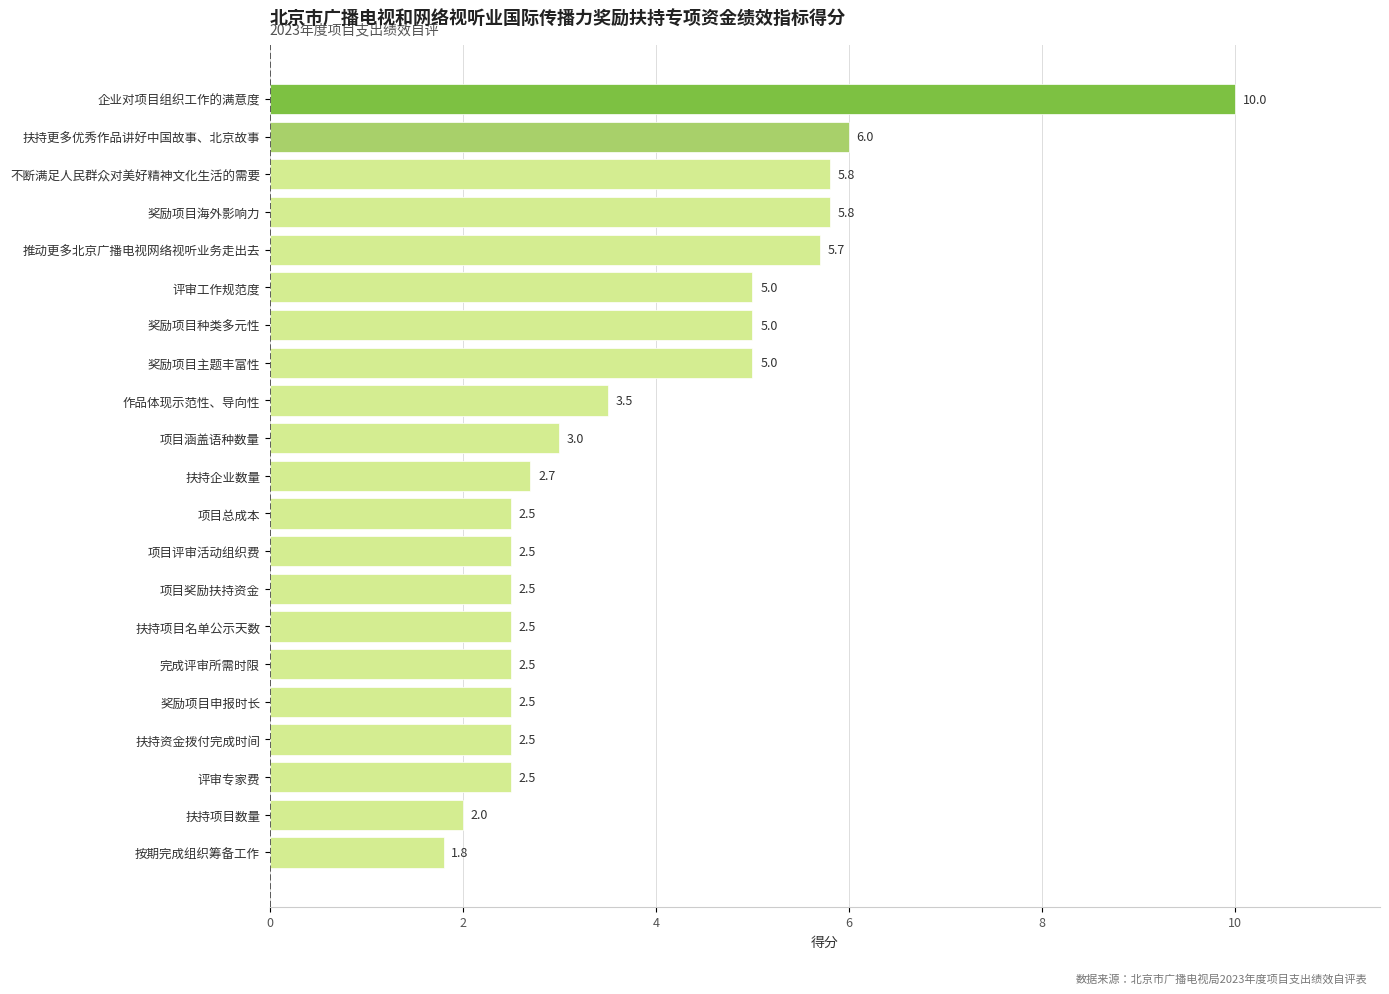

What is the difference between the values at 按期完成组织筹备工作 and 扶持资金拨付完成时间?

0.7